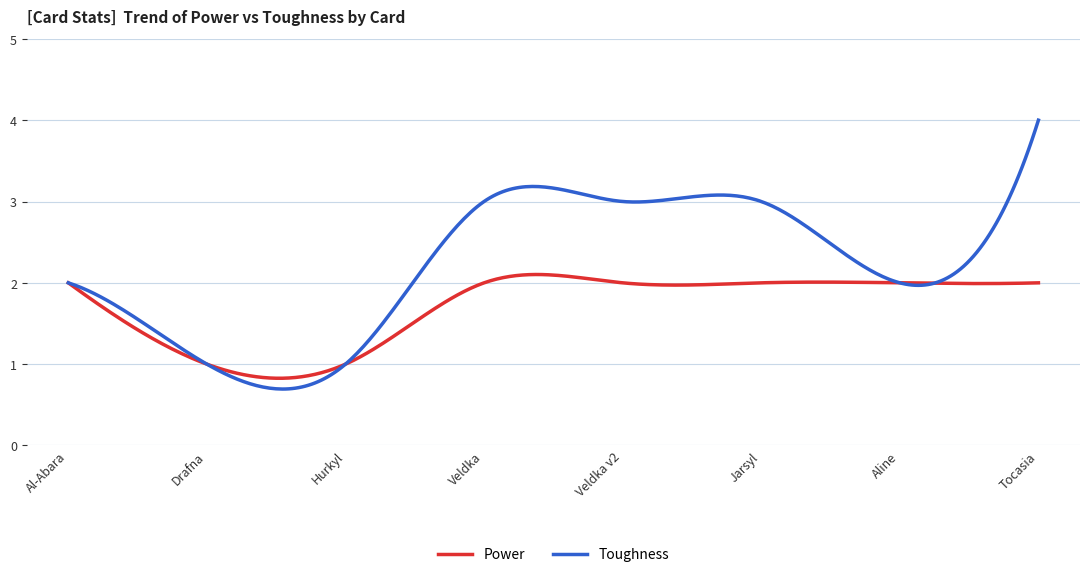

Is it true that Toughness equals 4 at Jarsyl?

False